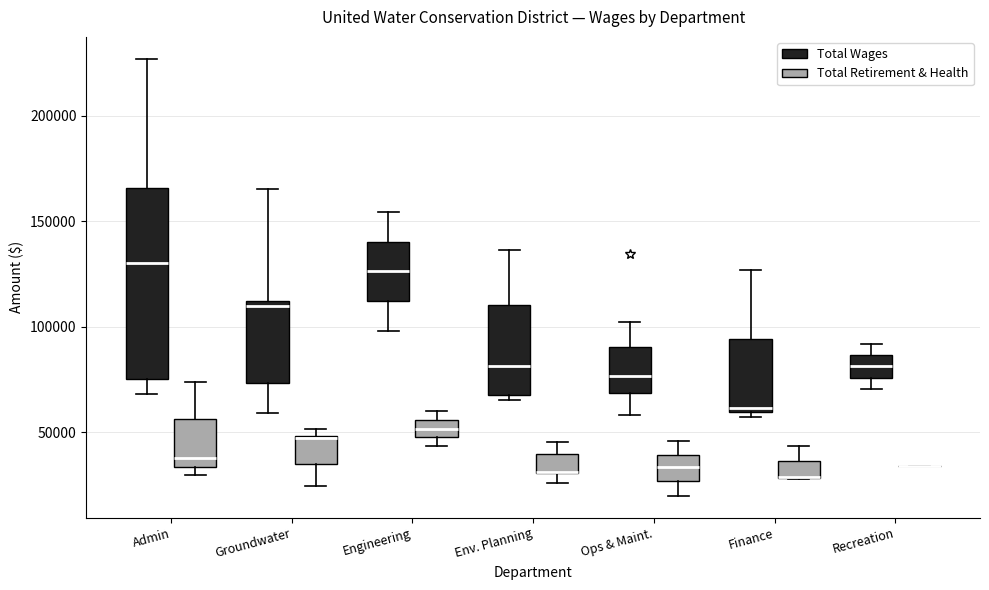

Reading left to right, transcribe this box plot: for each box, give where its median line is, the range the box spans, and where its two whiskers end, as read against the y-axis. The values are not printed on the chart, so give them approximately, as read against the axis.

Admin (Total Wages): median 130000, box 75000 to 165000, whiskers 70000 to 225000
Admin (Total Retirement & Health): median 40000, box 35000 to 55000, whiskers 30000 to 75000
Groundwater (Total Wages): median 110000 (just below the box's upper edge), box 75000 to 110000, whiskers 60000 to 165000
Groundwater (Total Retirement & Health): median 45000, box 35000 to 50000, whiskers 25000 to 50000 (just above the box's upper edge)
Engineering (Total Wages): median 125000, box 110000 to 140000, whiskers 100000 to 155000
Engineering (Total Retirement & Health): median 50000 (inside the box), box 50000 to 55000, whiskers 45000 to 60000
Env. Planning (Total Wages): median 80000, box 70000 to 110000, whiskers 65000 to 135000
Env. Planning (Total Retirement & Health): median 30000 (drawn on the box's lower edge), box 30000 to 40000, whiskers 25000 to 45000
Ops & Maint. (Total Wages): median 75000, box 70000 to 90000, whiskers 60000 to 100000
Ops & Maint. (Total Retirement & Health): median 35000, box 25000 to 40000, whiskers 20000 to 45000
Finance (Total Wages): median 60000 (just above the box's lower edge), box 60000 to 95000, whiskers 55000 to 125000
Finance (Total Retirement & Health): median 30000 (drawn on the box's lower edge), box 30000 to 35000, whiskers 30000 to 45000
Recreation (Total Wages): median 80000, box 75000 to 85000, whiskers 70000 to 90000
Recreation (Total Retirement & Health): box collapsed to a line at 35000, whiskers 35000 to 35000